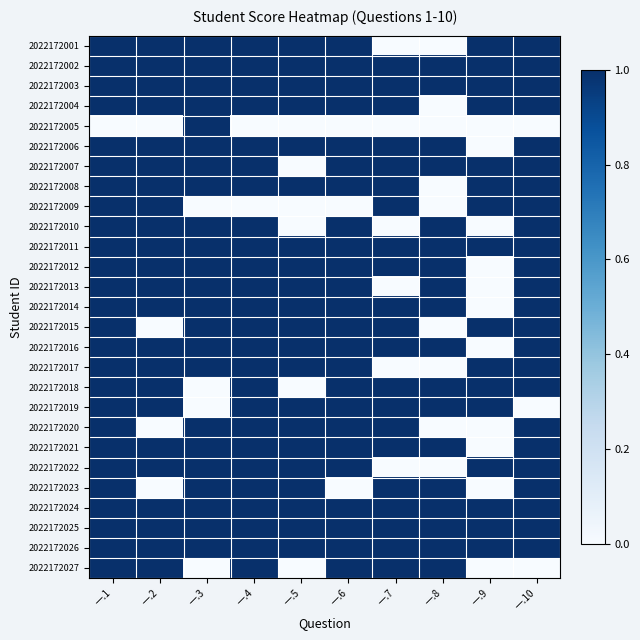

What is the spread (max minus min) of values at 一.4?

1